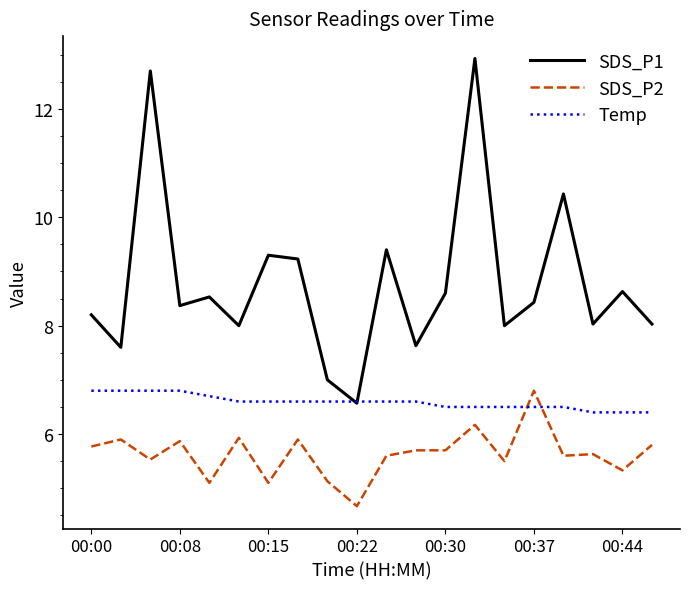

What is the minimum value for SDS_P2?

4.7